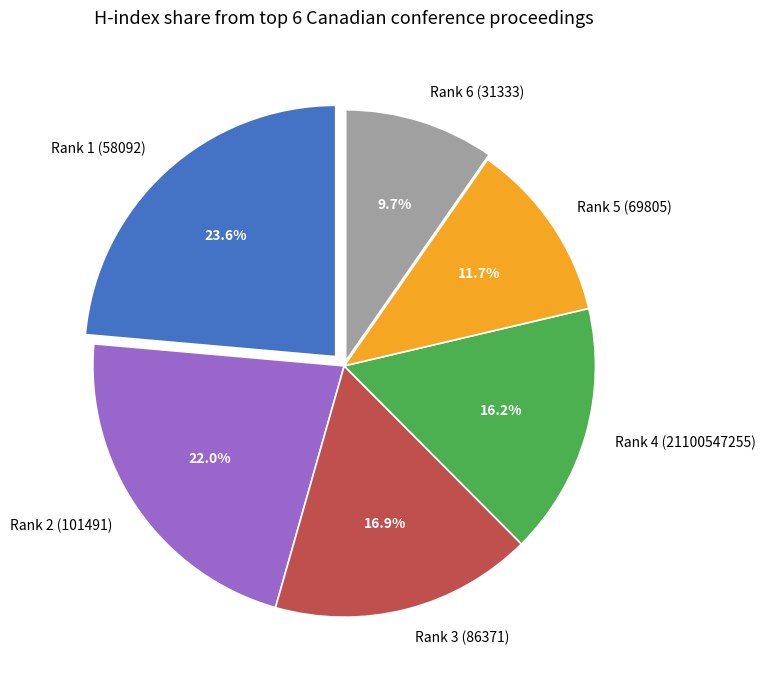

What is the largest slice in the pie chart?

Rank 1 (58092)